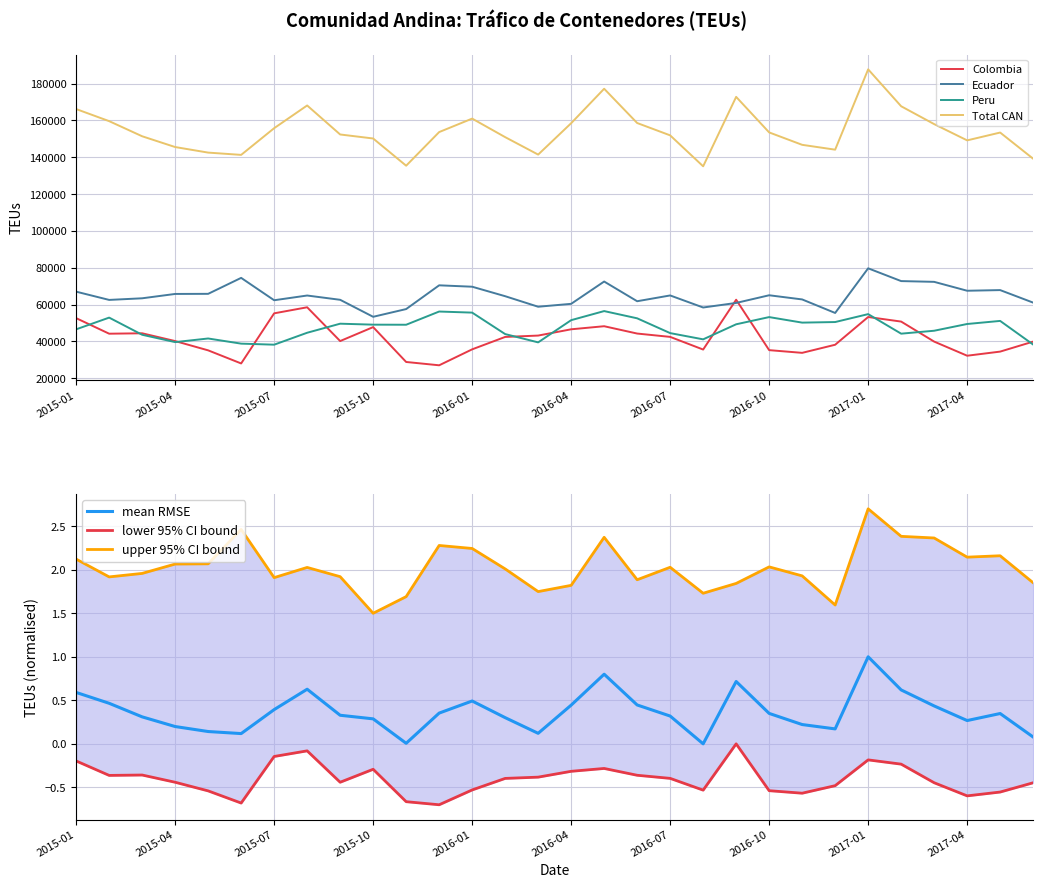

Is the value of Total CAN at 2015-02 greater than the value of Peru at 2015-06?

Yes